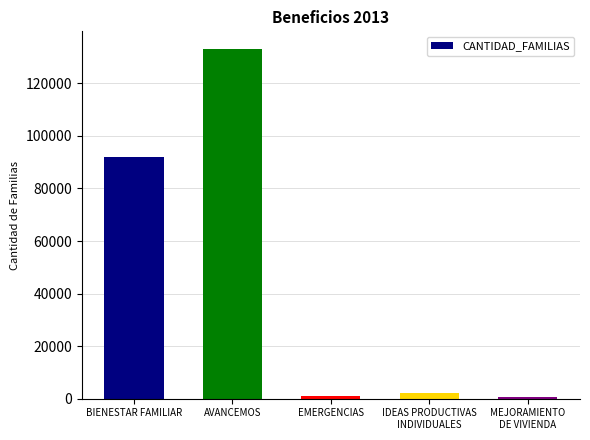

How many series are shown in this chart?

1